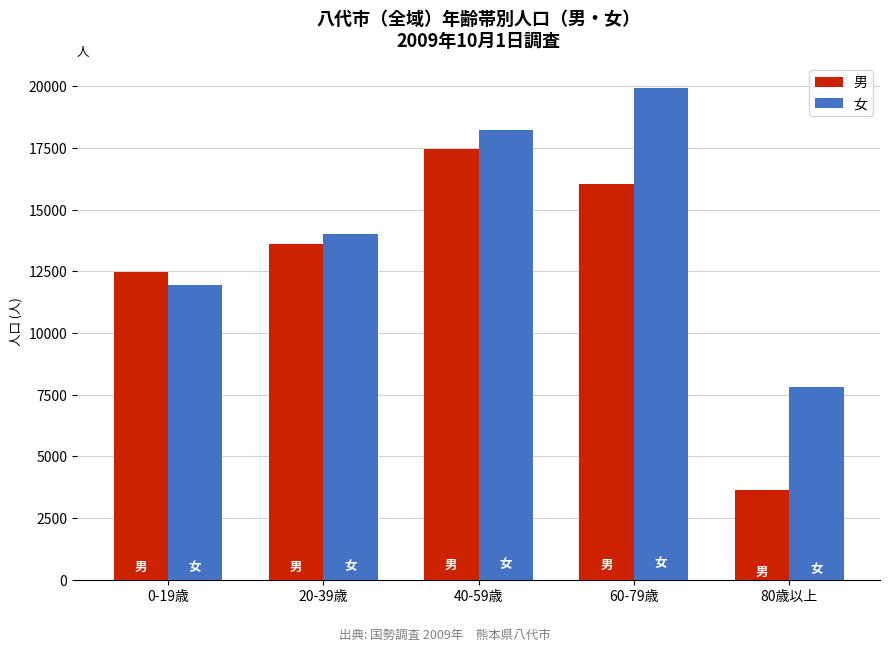

At how many categories does at least one series exceed 6923?

5